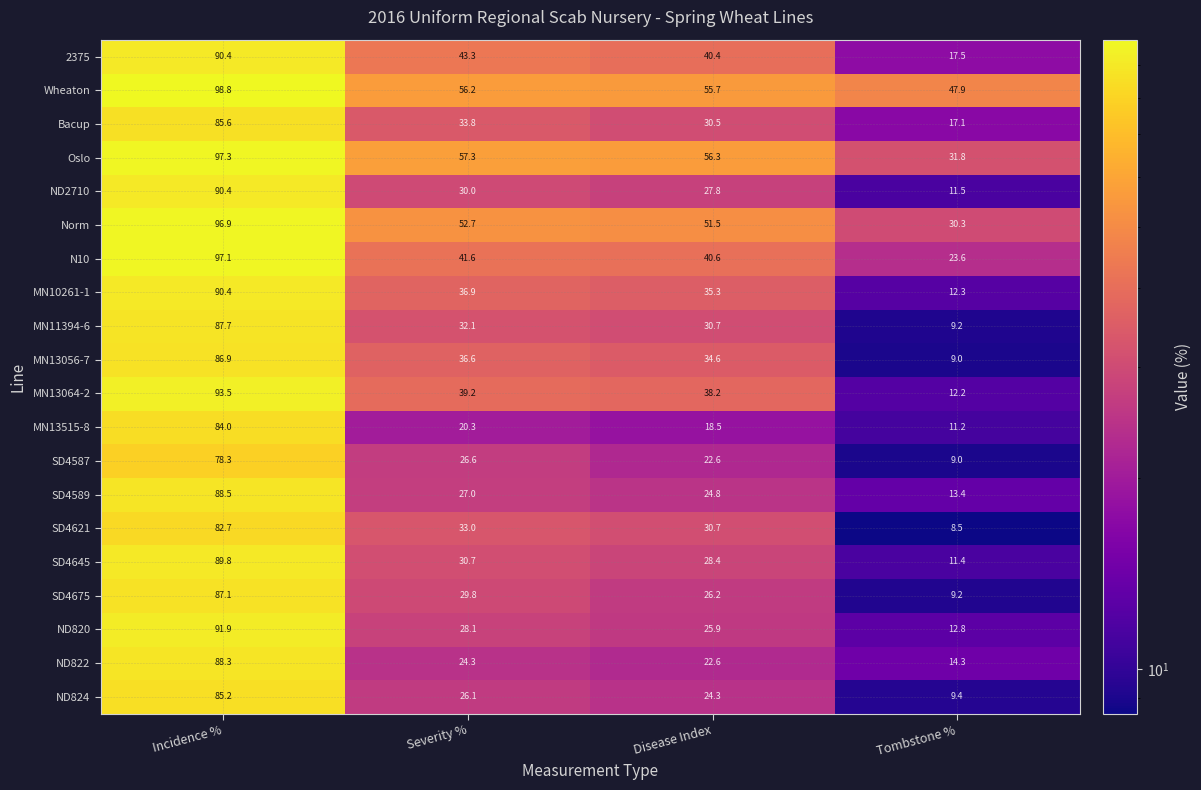

What is the spread (max minus min) of values at Tombstone %?

39.4